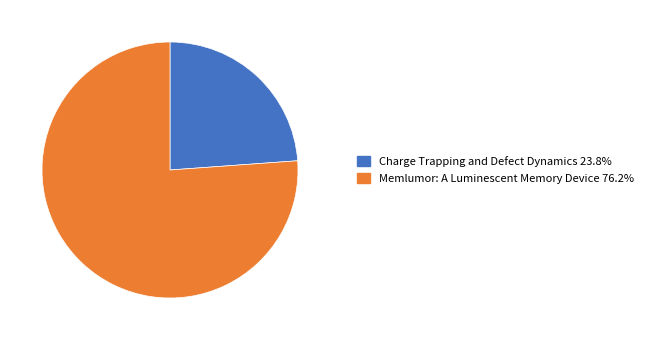

Which has a higher value, Memlumor: A Luminescent Memory Device or Charge Trapping and Defect Dynamics?

Memlumor: A Luminescent Memory Device